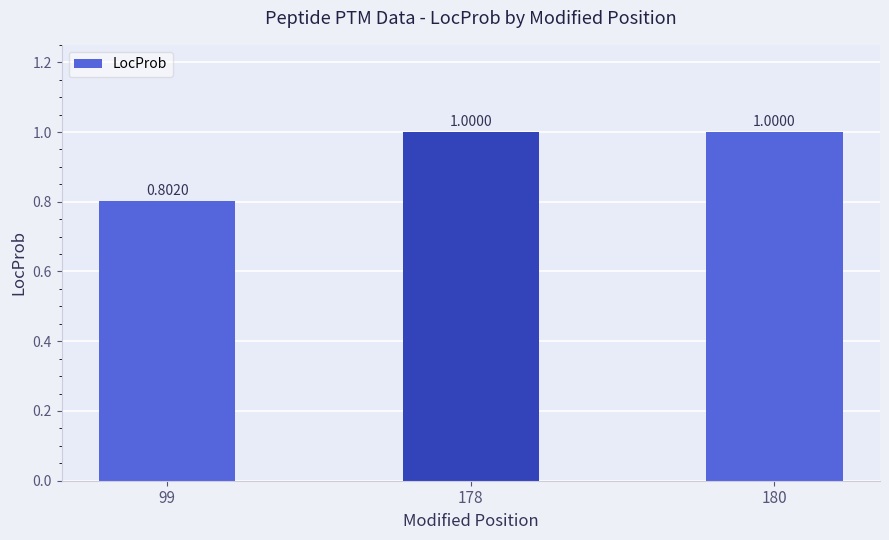

How many data points does each series have?

3